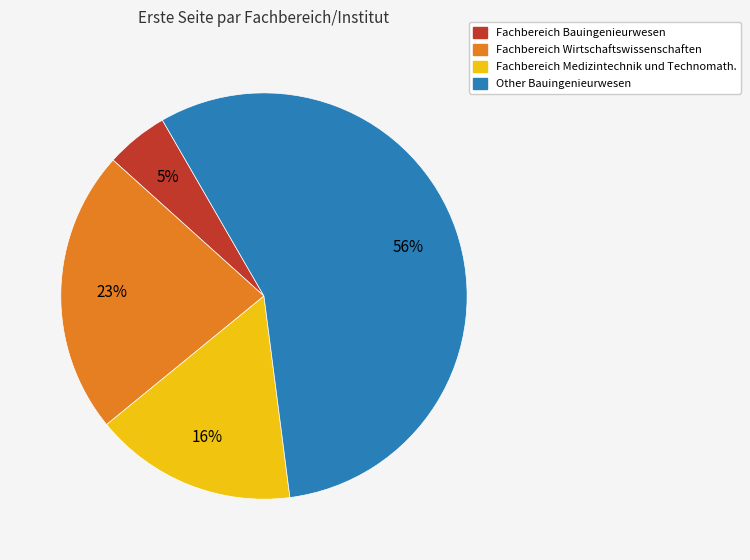

Is there any slice that represents more than half of the pie?

Yes